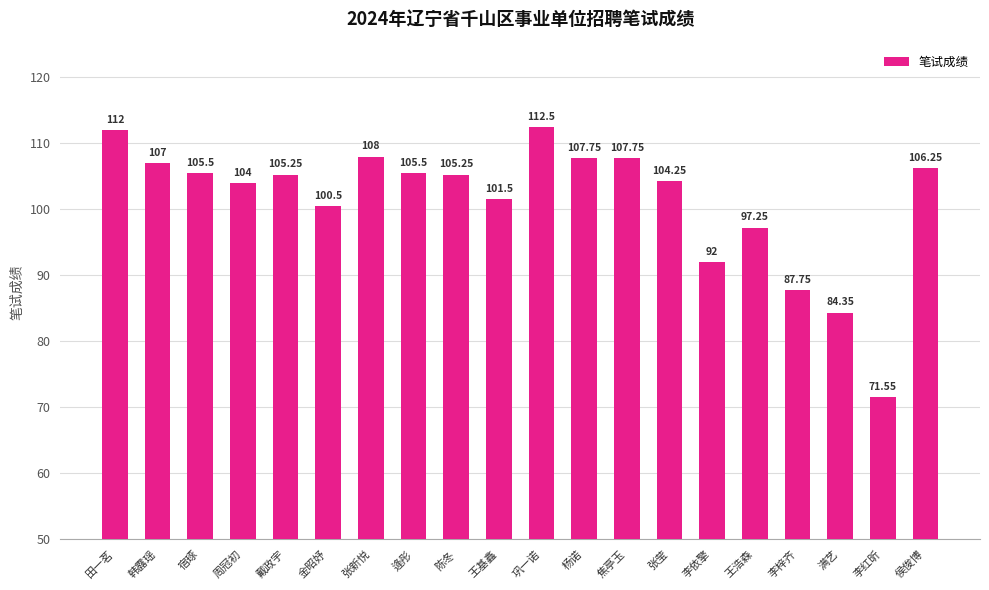

What is the difference between the values at 焦亭玉 and 满艺?

23.4